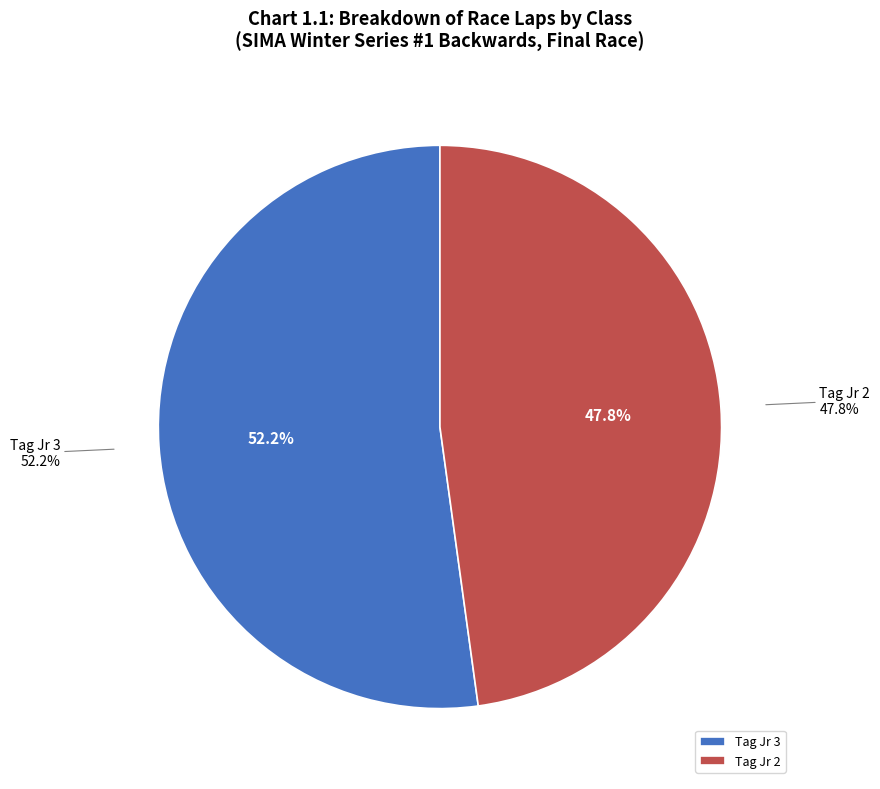

Is it true that Tag Jr 2 is 48% of the pie?

True